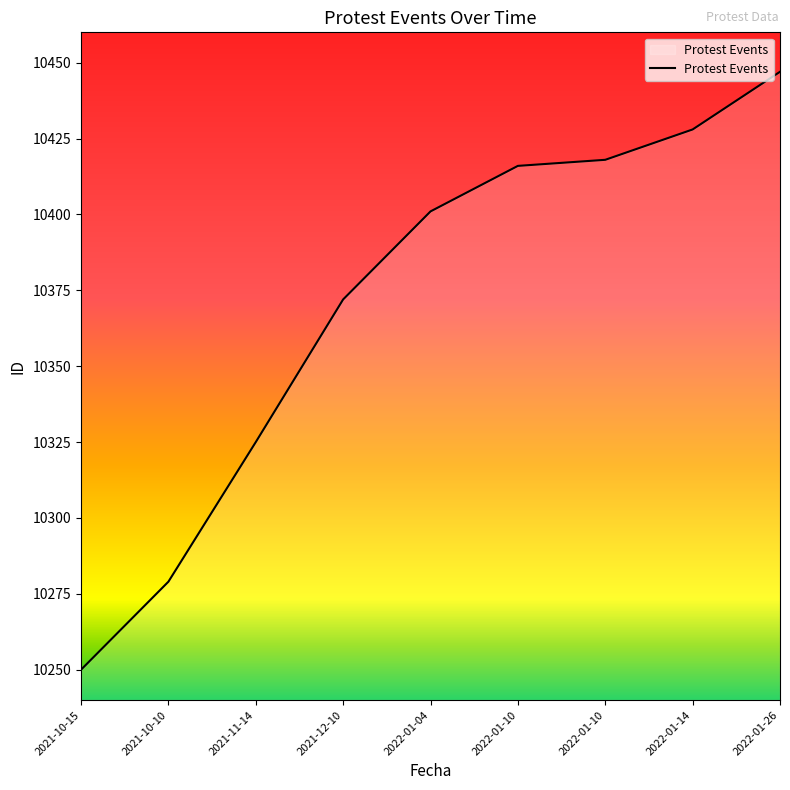

Is it true that the value at 2022-01-10 is 10416?

True